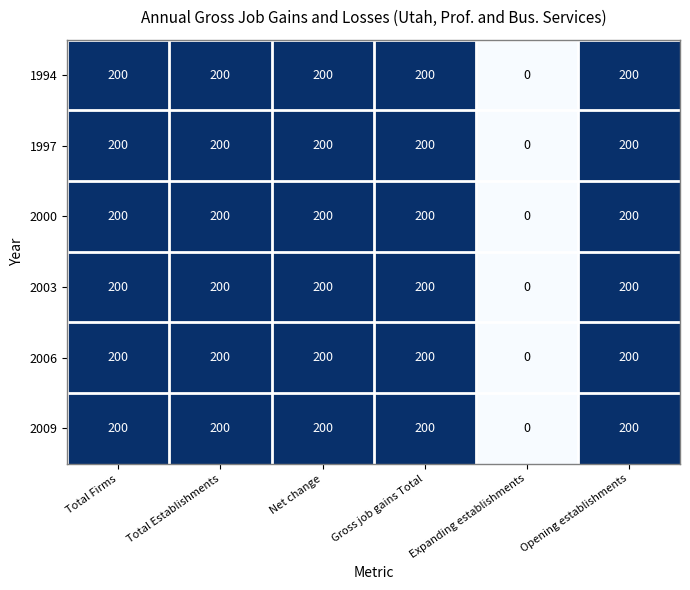

What is the approximate value of 2009 at Opening establishments, to the nearest 50?

200